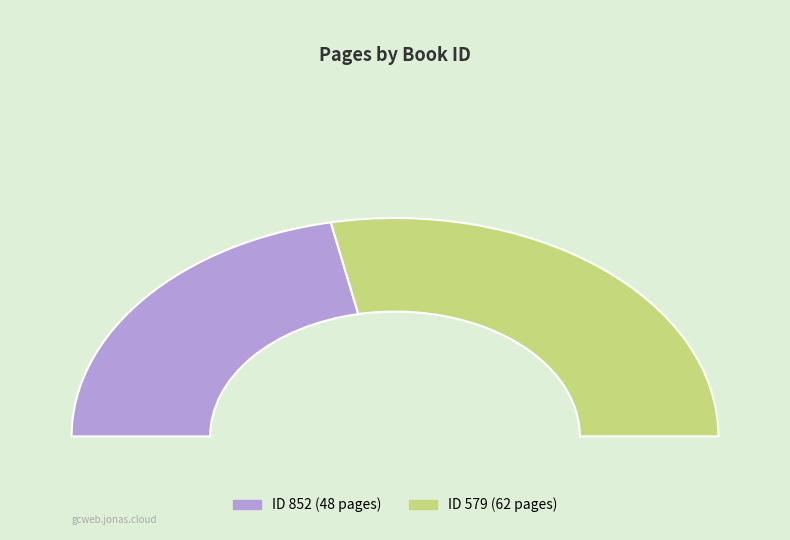

Which slice is the largest?

579